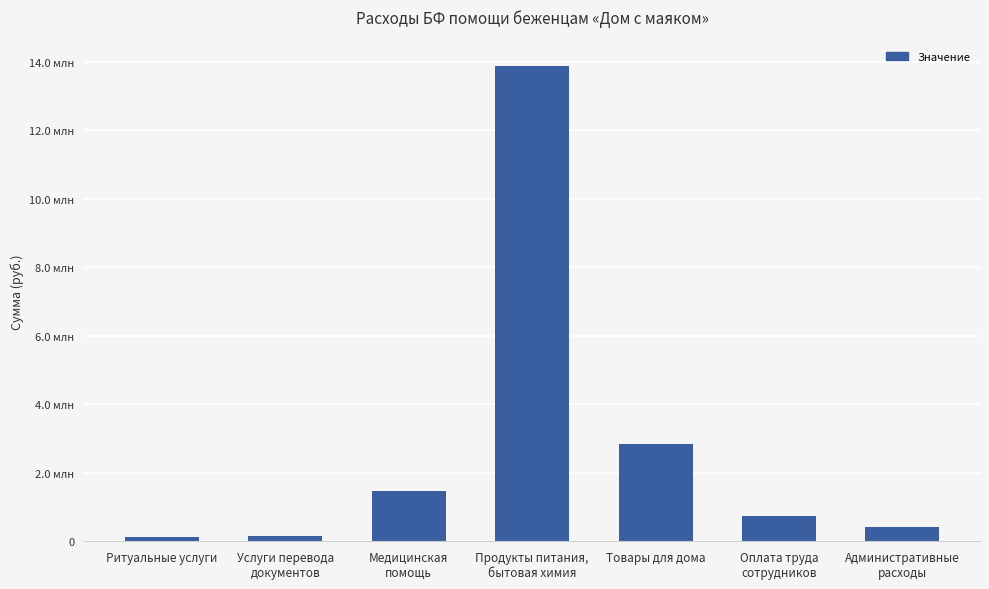

True or false: the data shows 2826322.2 at Товары для дома.

True